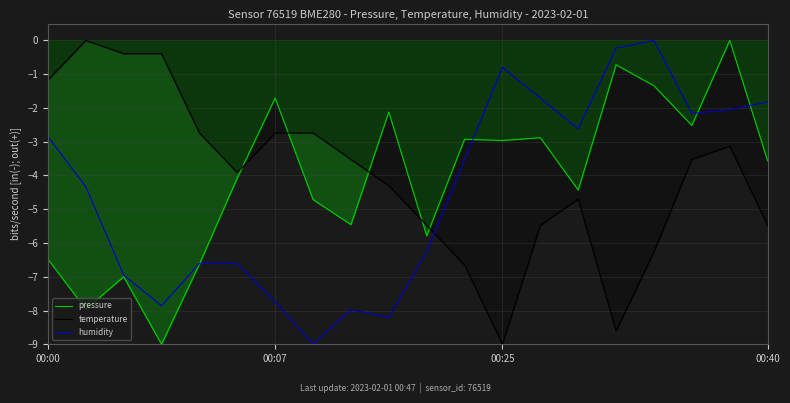

What is the minimum value for temperature?

-9.0